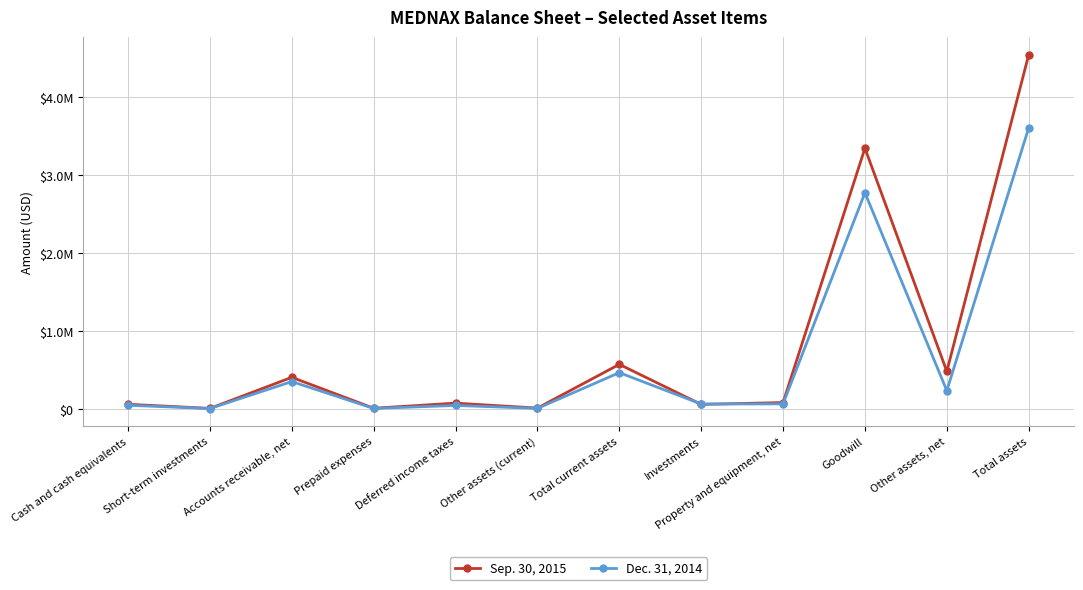

What is the spread (max minus min) of values at Accounts receivable, net?

54570